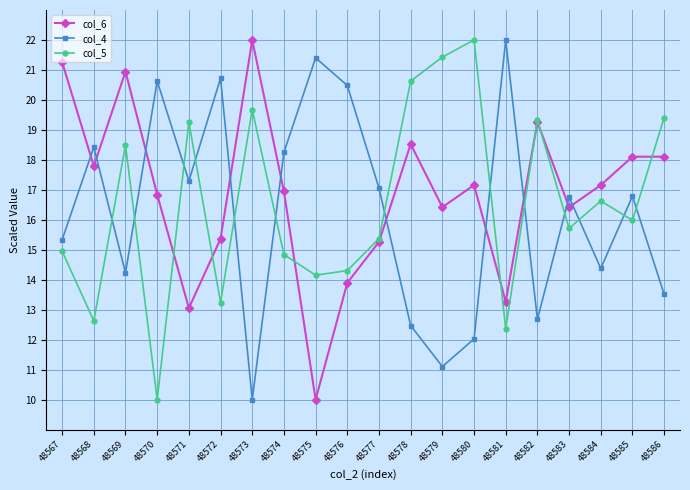

True or false: col_4 has a value of 21.4 at 48575.

True